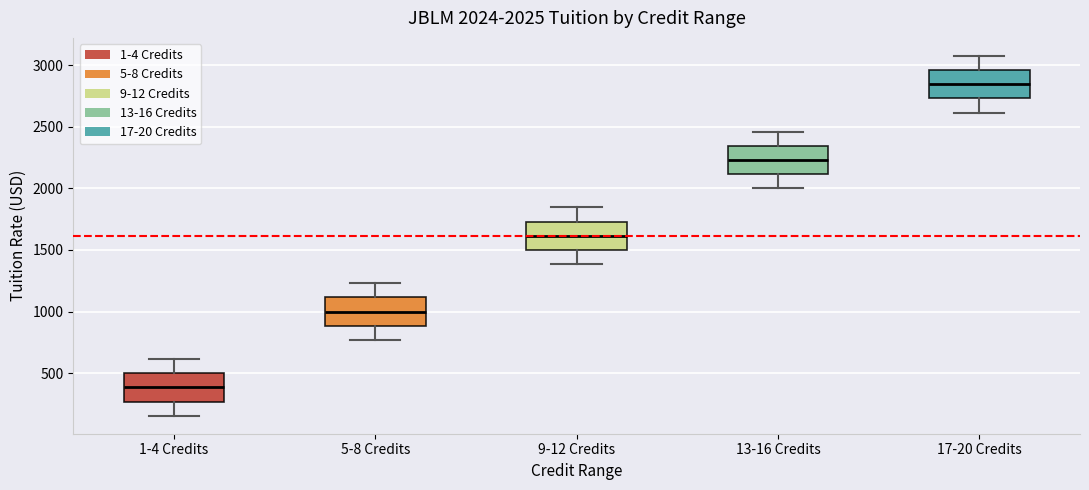

Which box has the highest median line?

17-20 Credits